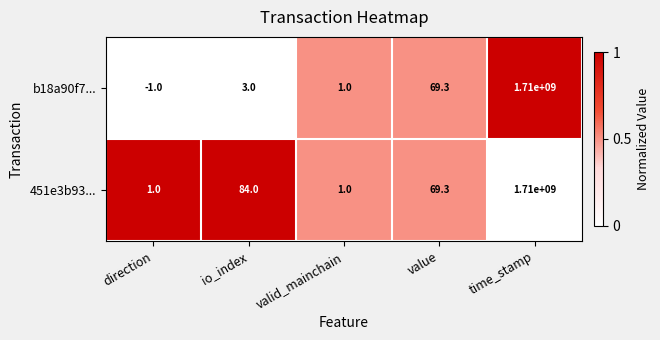

Between direction and time_stamp, which series saw the biggest shift?

b18a90f7...